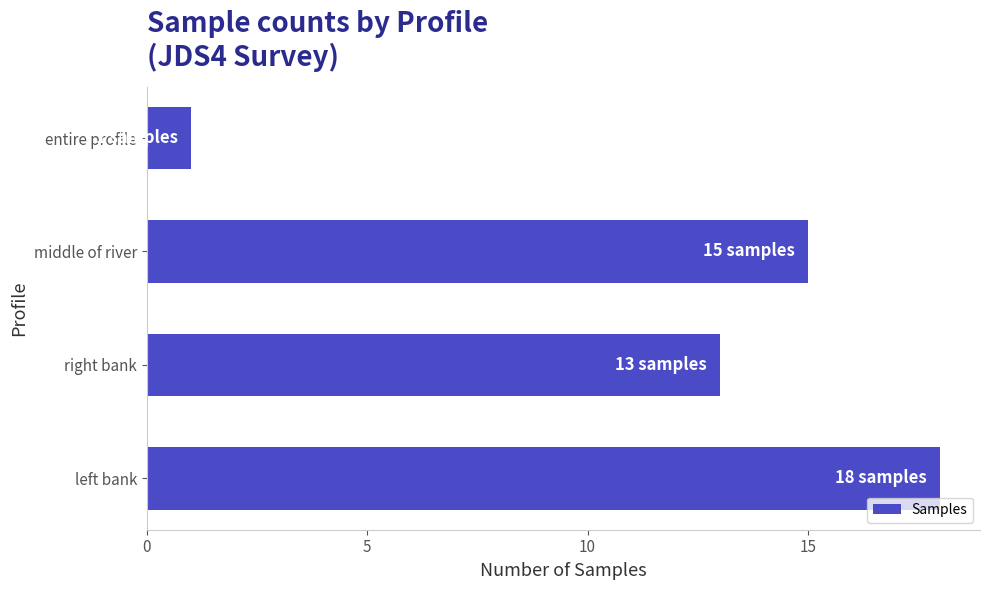

Approximately how many times larger is the value at right bank compared to entire profile?

13.0